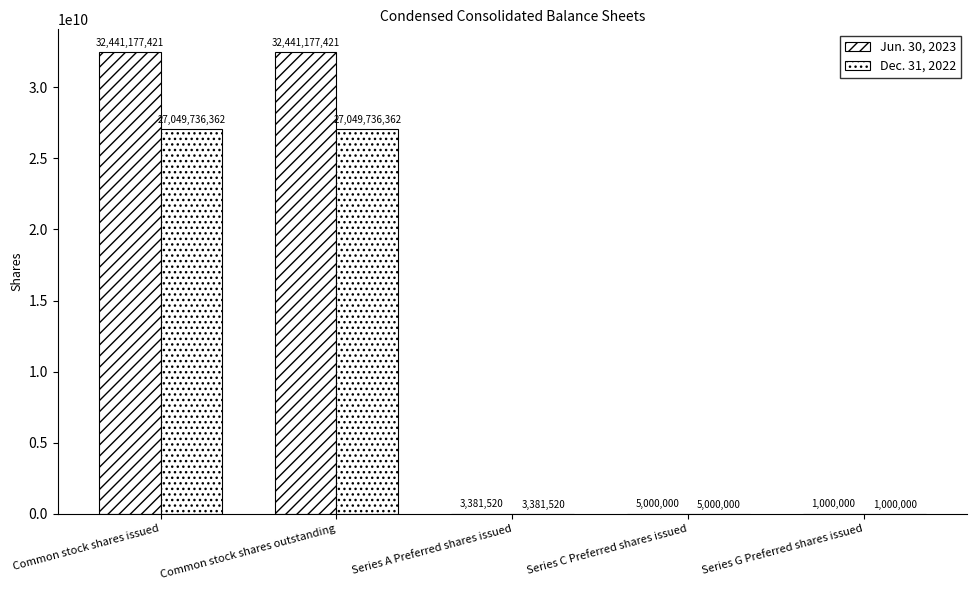

Is it true that Dec. 31, 2022 equals 324058 at Series G Preferred shares issued?

False